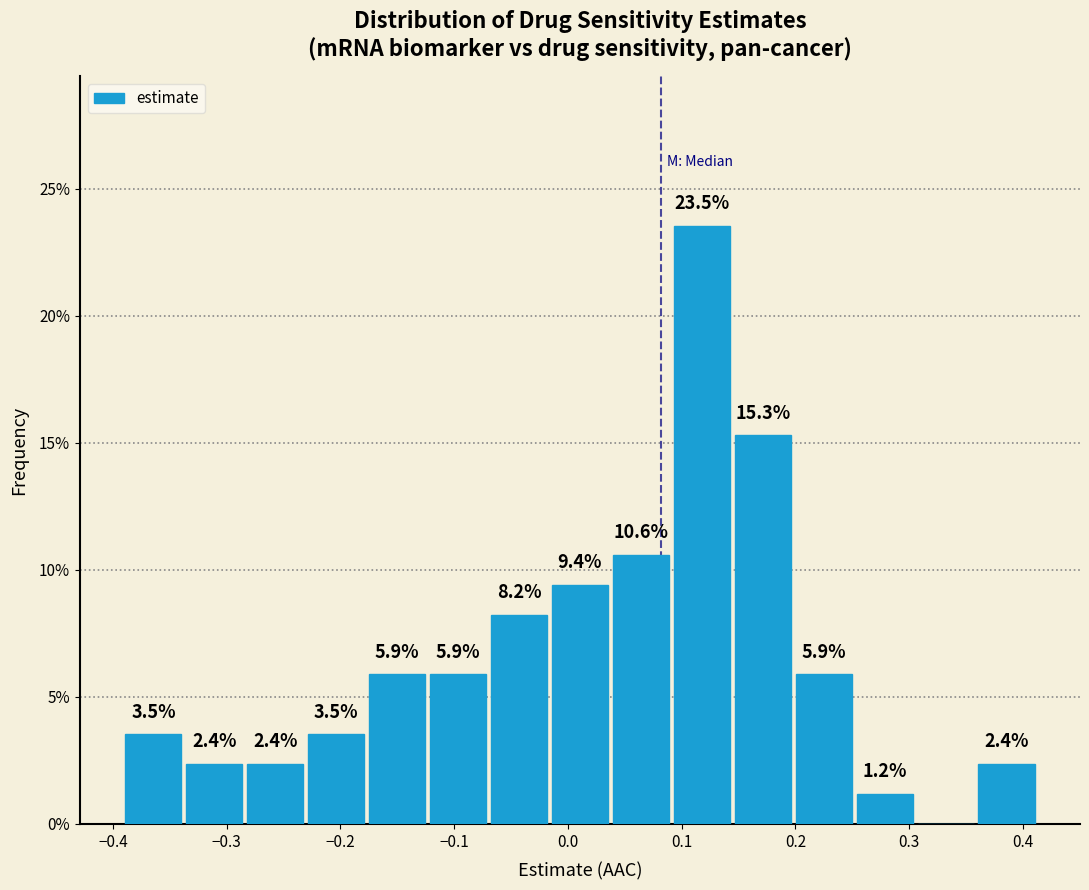

Over which range of the x-axis is the bar tallest?

0.09 to 0.14